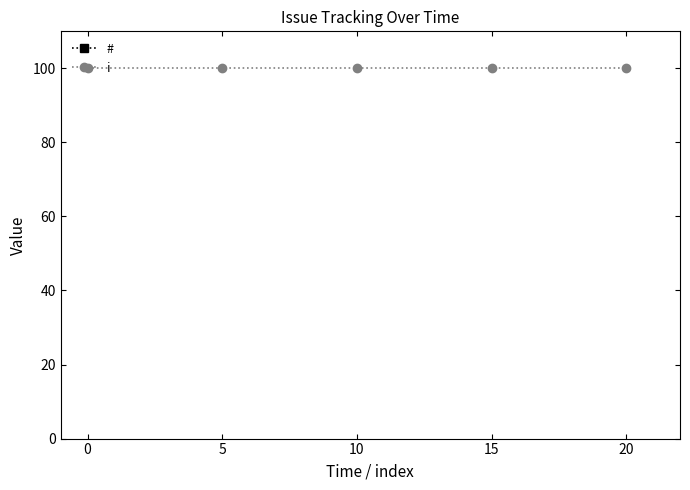

The i series shows 100 at 15. True or false?

True